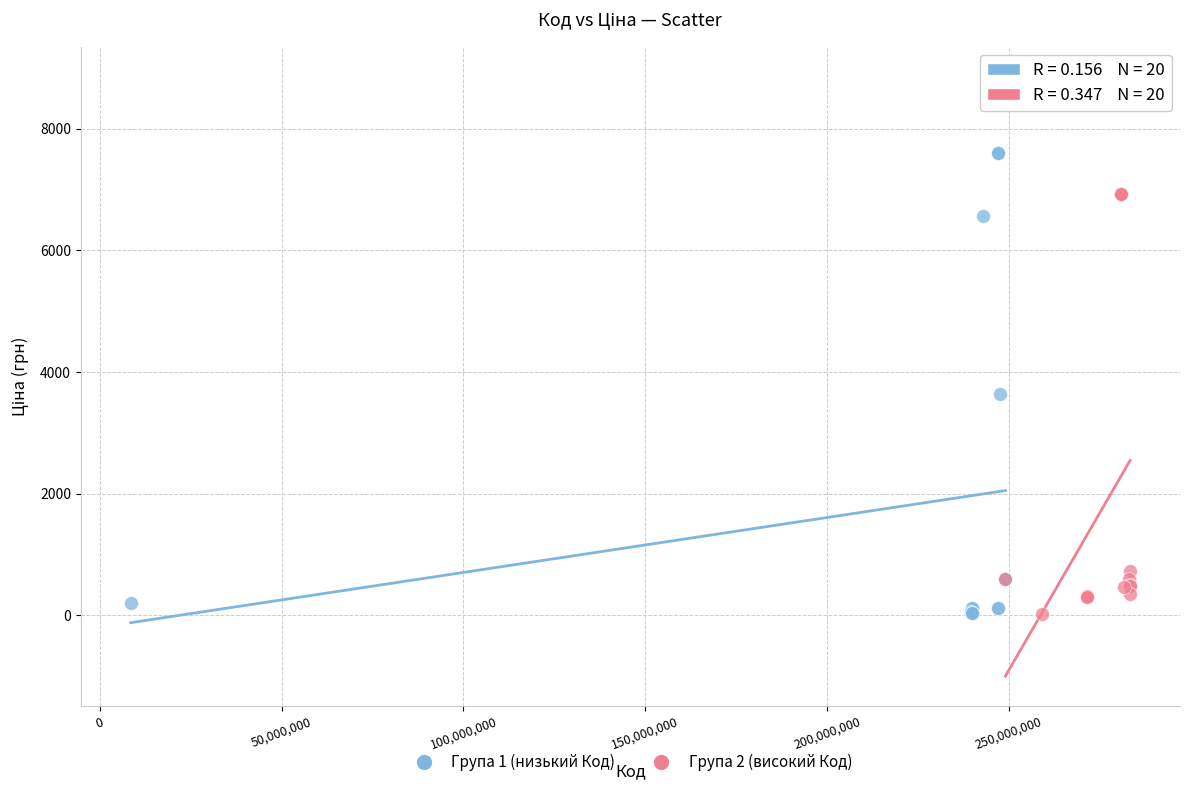

Which series has the widest spread of Y values?

Група 1 (низький Код)